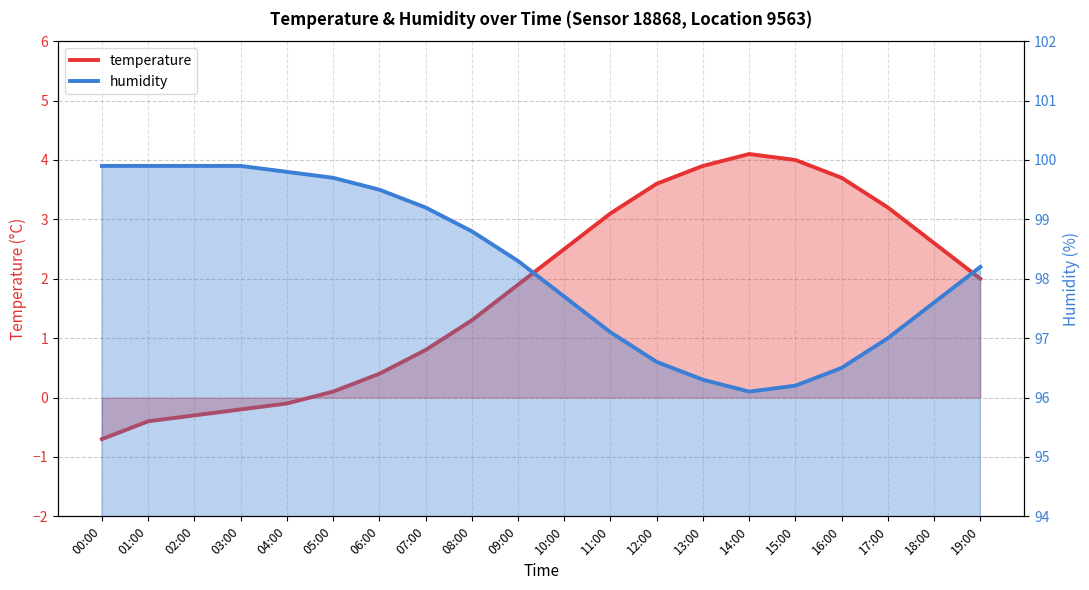

Where is temperature nearest to the value 1?

07:00